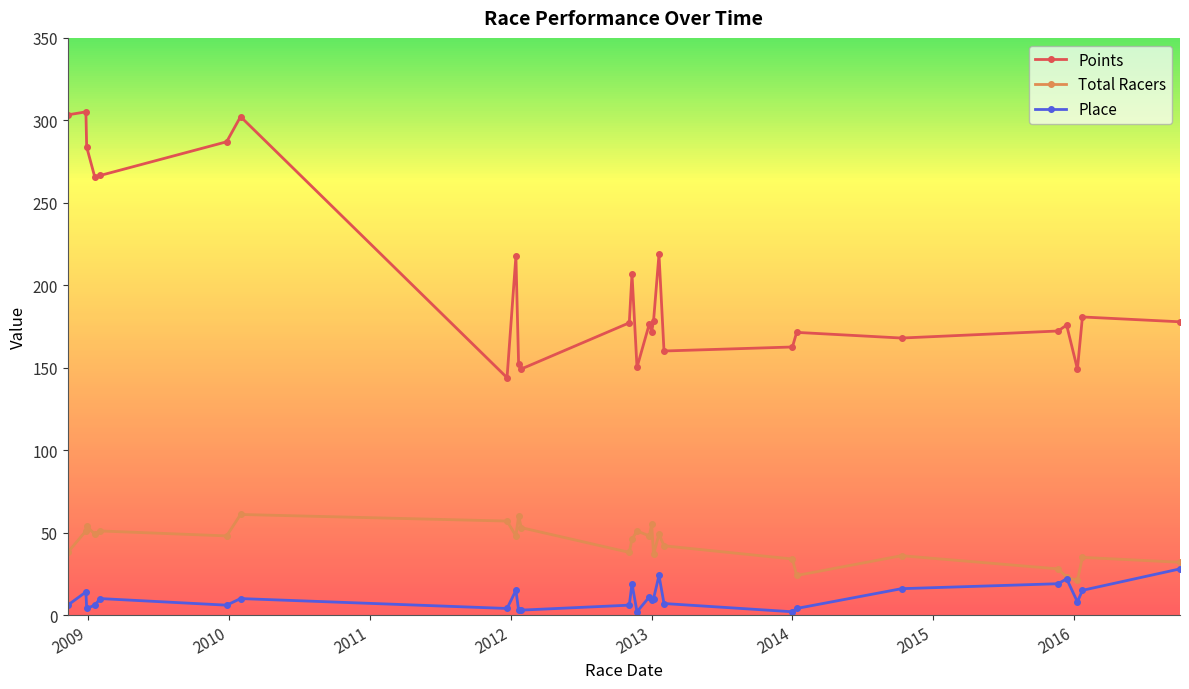

What is the value of the Total Racers point at the 9th from the left?

48.0